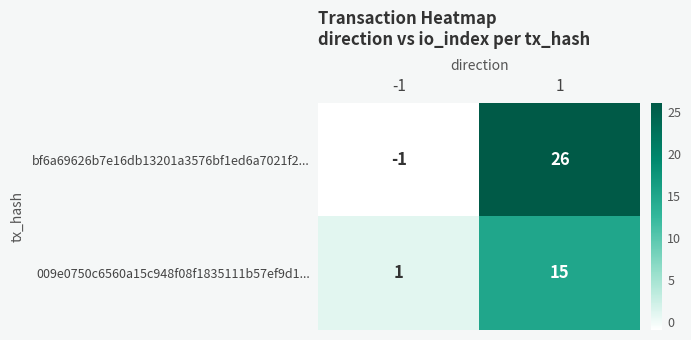

Reading right to left, what are all the values shown in this chart?

bf6a69626b7e16db13201a3576bf1ed6a7021f2...: 26	-1
009e0750c6560a15c948f08f1835111b57ef9d1...: 15	1